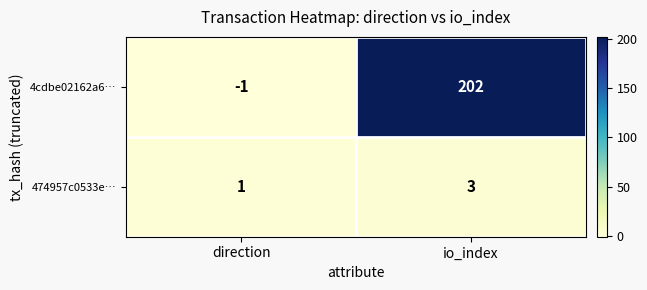

Reading right to left, what are all the values shown in this chart?

4cdbe02162a6…: 202	-1
474957c0533e…: 3	1